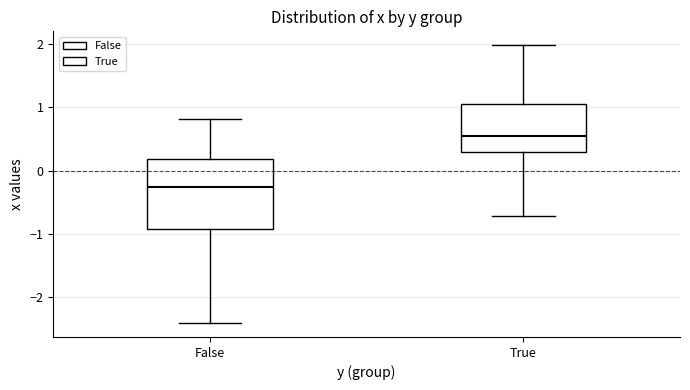

Reading left to right, transcribe this box plot: for each box, give where its median line is, the range the box spans, and where its two whiskers end, as read against the y-axis. The values are not printed on the chart, so give them approximately, as read against the axis.

False: median -0.3, box -0.9 to 0.2, whiskers -2.4 to 0.8
True: median 0.5, box 0.3 to 1.1, whiskers -0.7 to 2.0